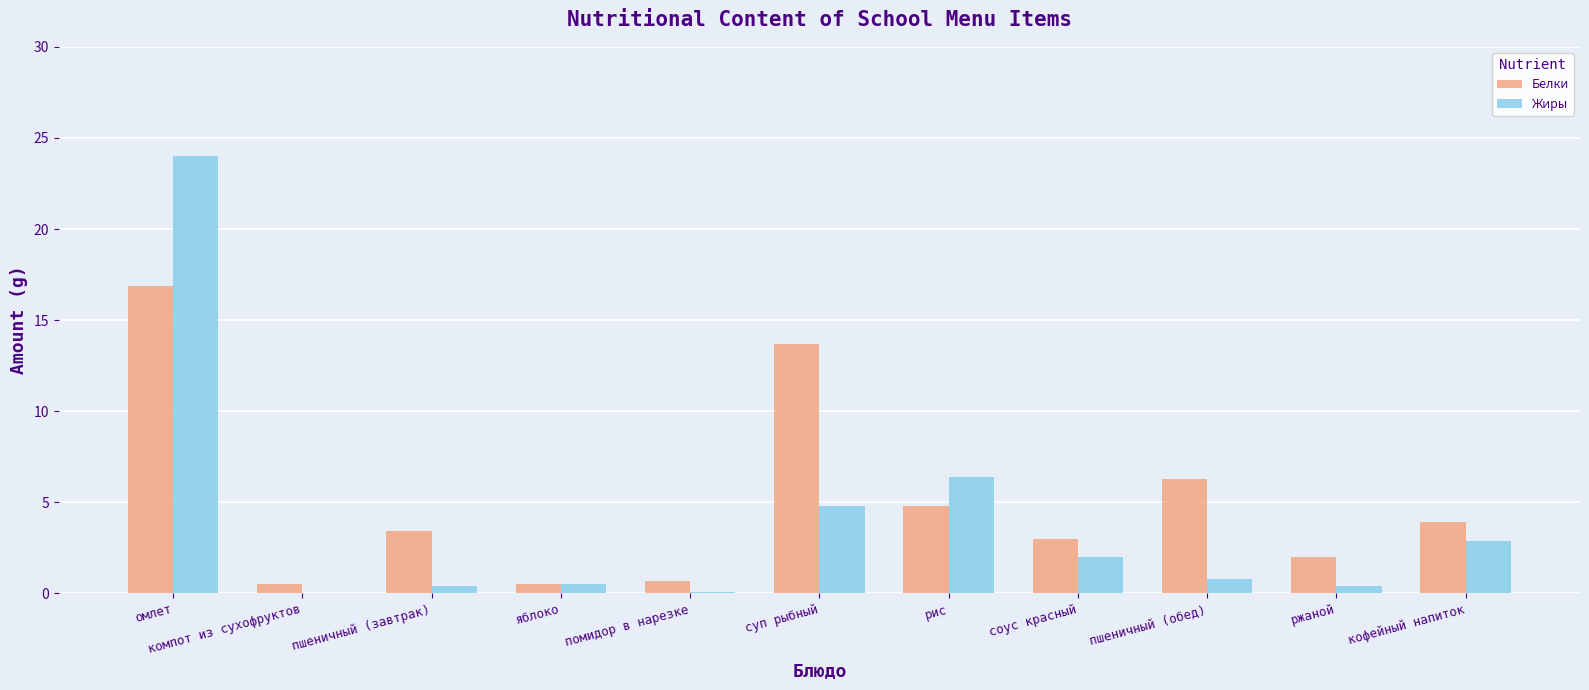

Which series has the largest range (max minus min)?

Жиры